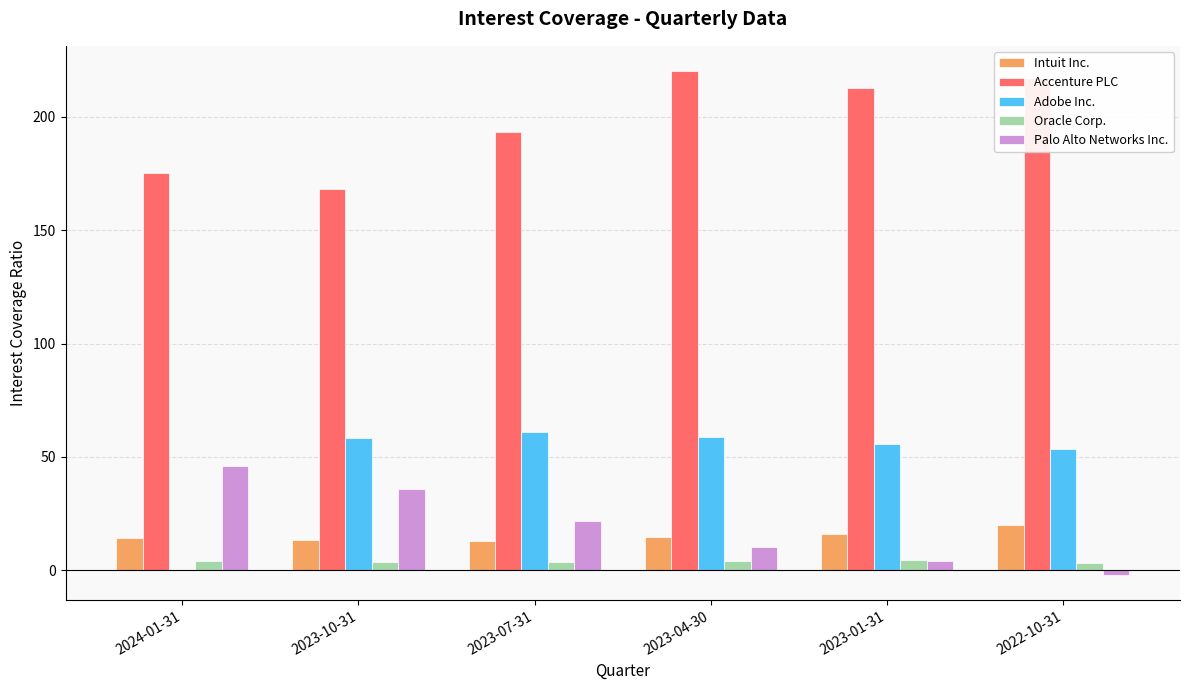

What is the maximum value shown in the chart?

220.2